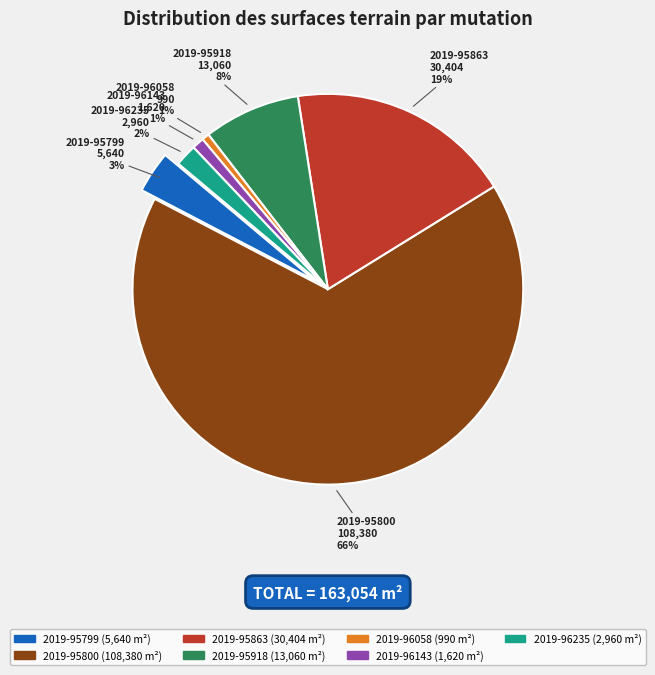

Rank the categories by value from highest to lowest.

2019-95800, 2019-95863, 2019-95918, 2019-95799, 2019-96235, 2019-96143, 2019-96058